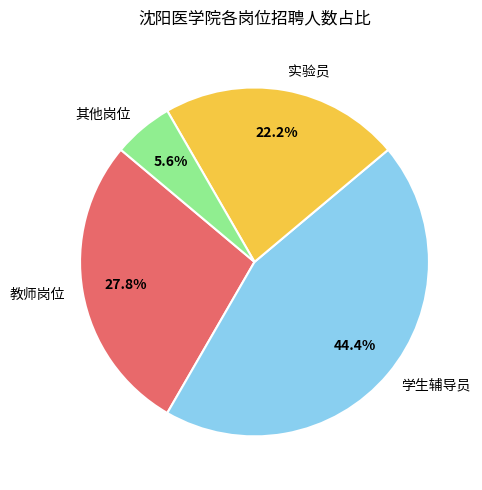

How many slices are in this pie chart?

4